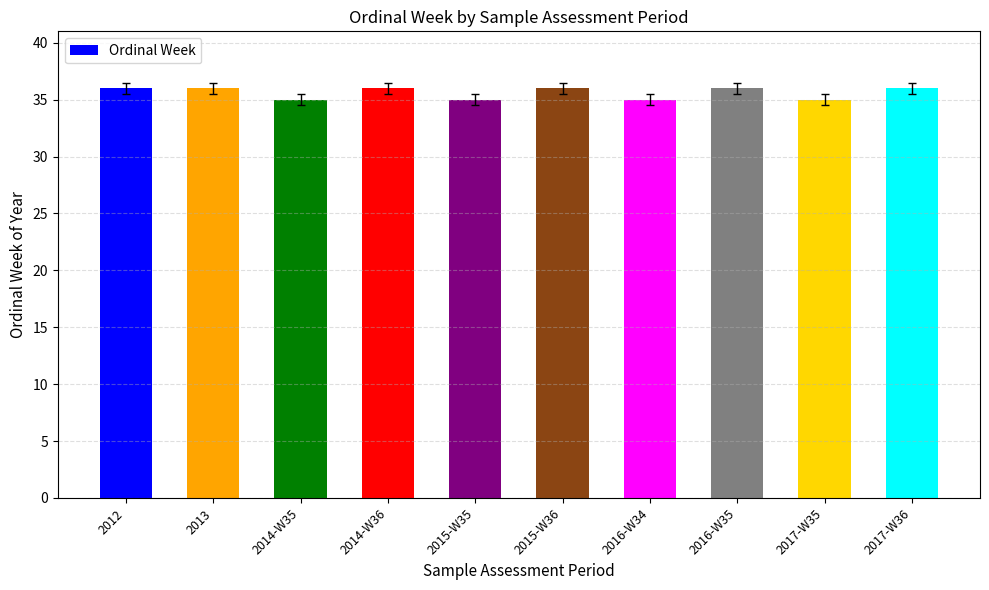

What is the smallest value displayed?

35